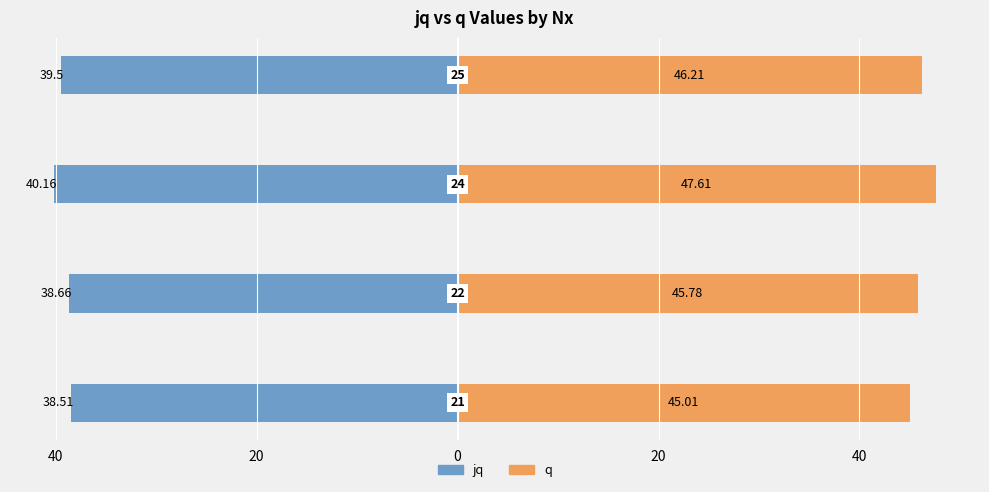

How many bars are there in total?

8